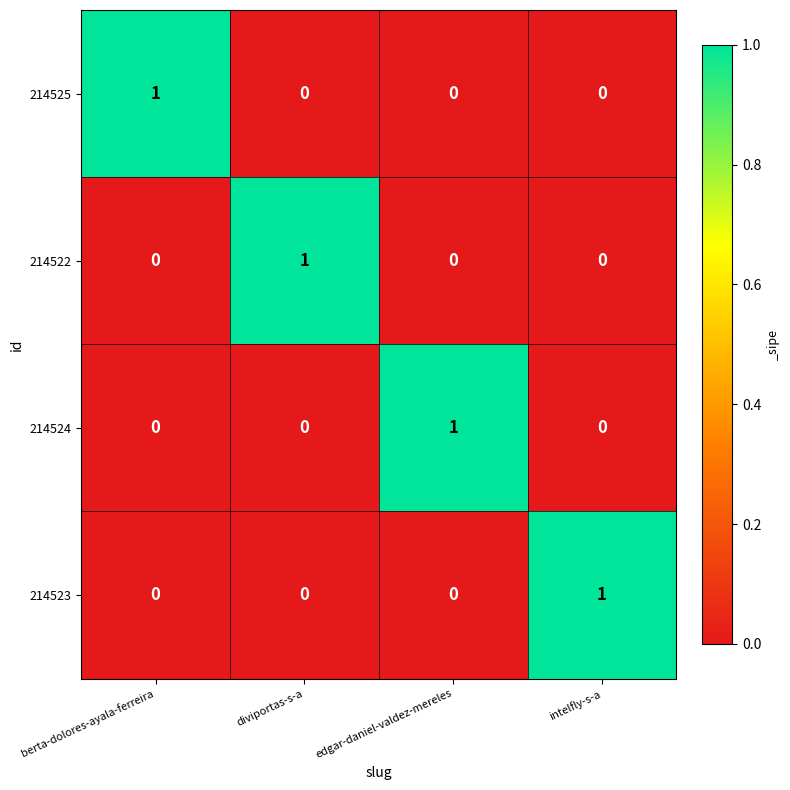

Reading left to right, extract all data points from this chart.

214525: 1	0	0	0
214522: 0	1	0	0
214524: 0	0	1	0
214523: 0	0	0	1